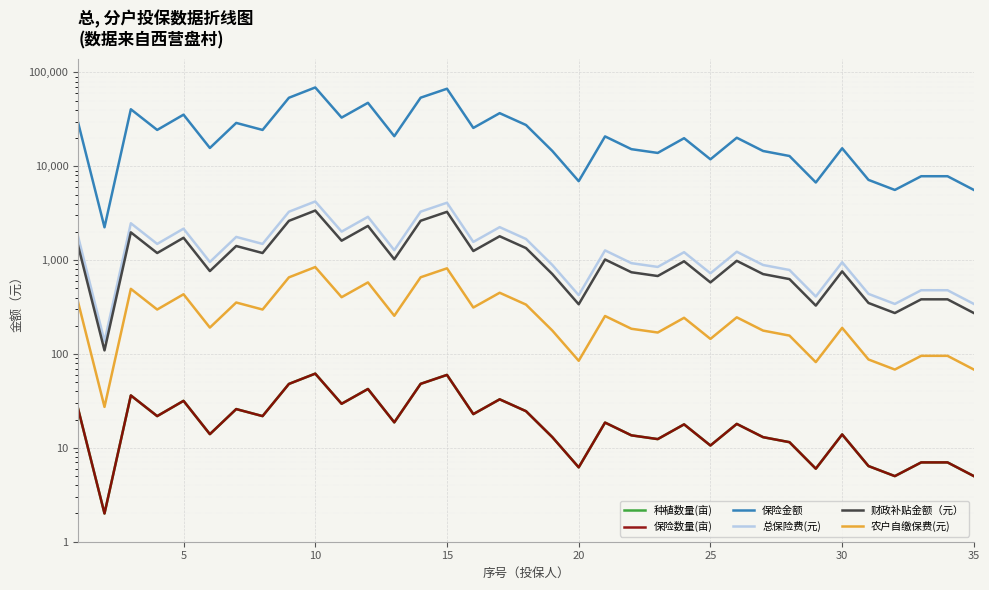

The 种植数量(亩) series shows 15.5 at 15. True or false?

False